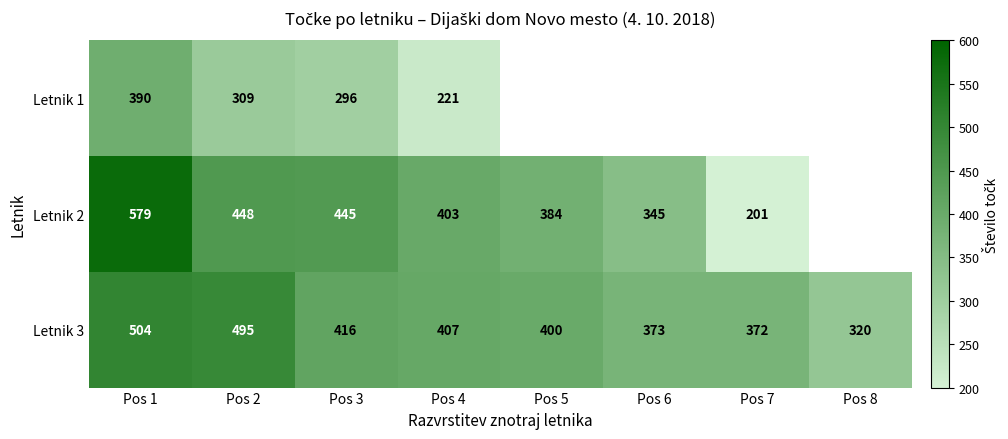

Which category has the lowest value in the Letnik 3 series?

Pos 8